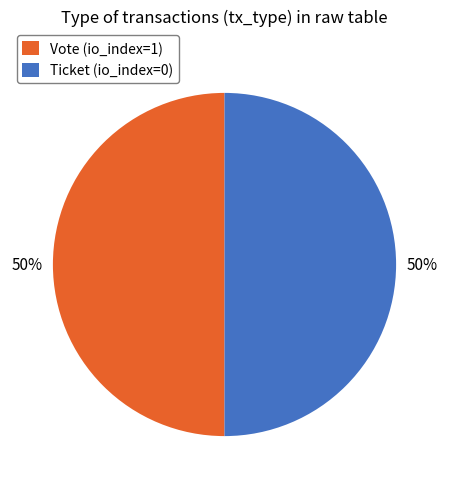

What is the ratio of the value at Vote (io_index=1) to the value at Ticket (io_index=0)?

1.0